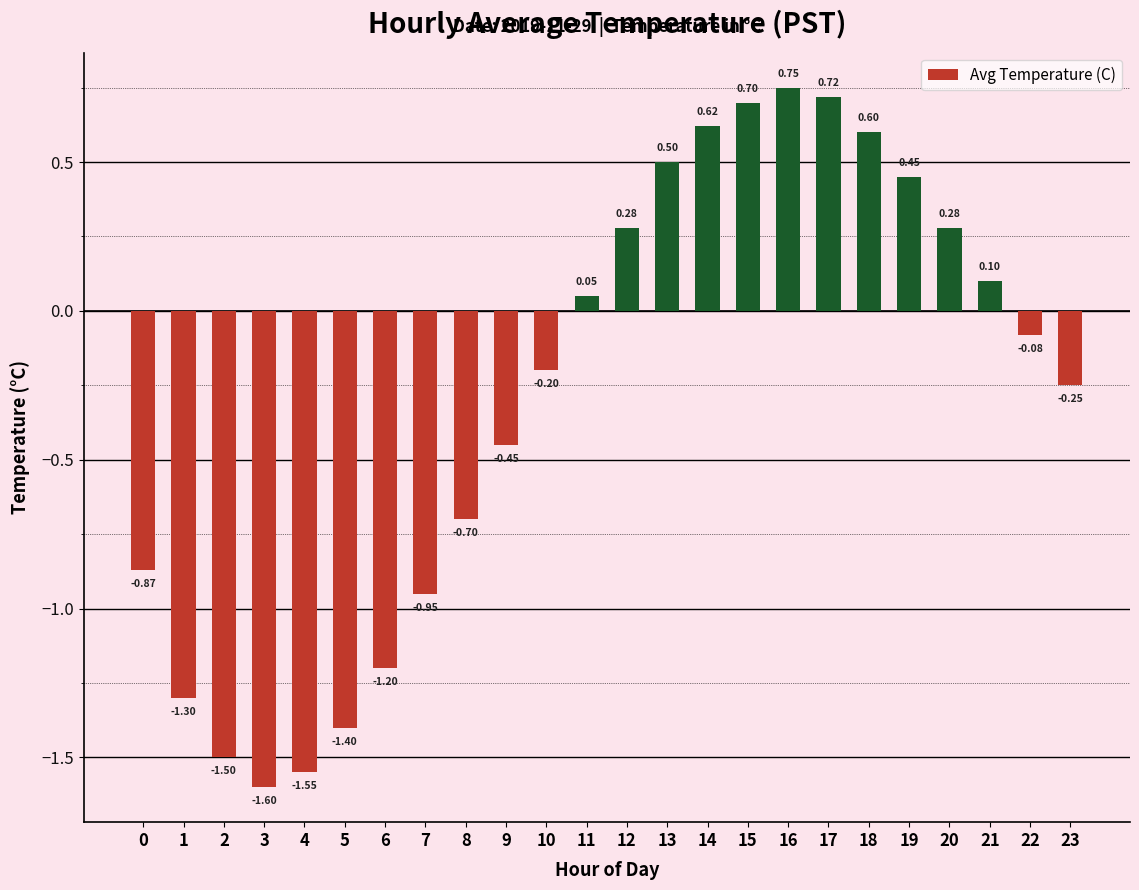

Is it true that the value at 13 is 0.5?

True